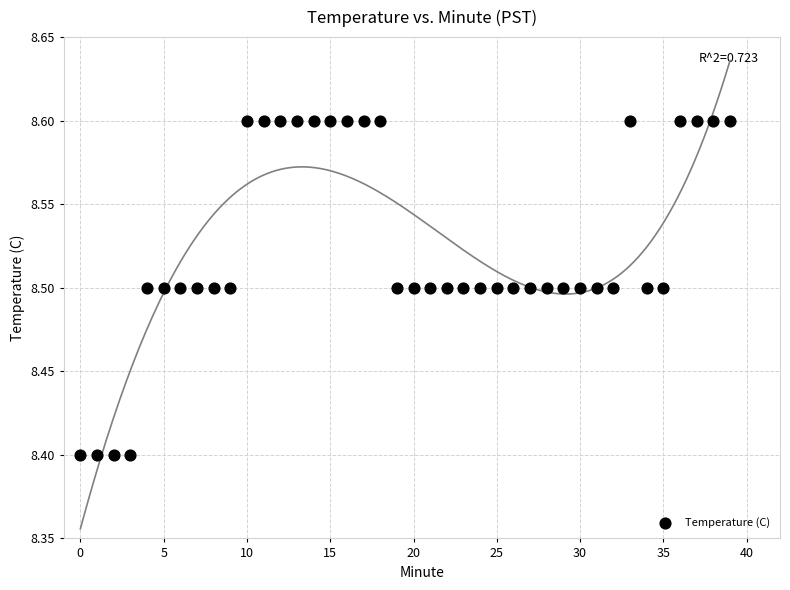

How many data points are displayed?

40